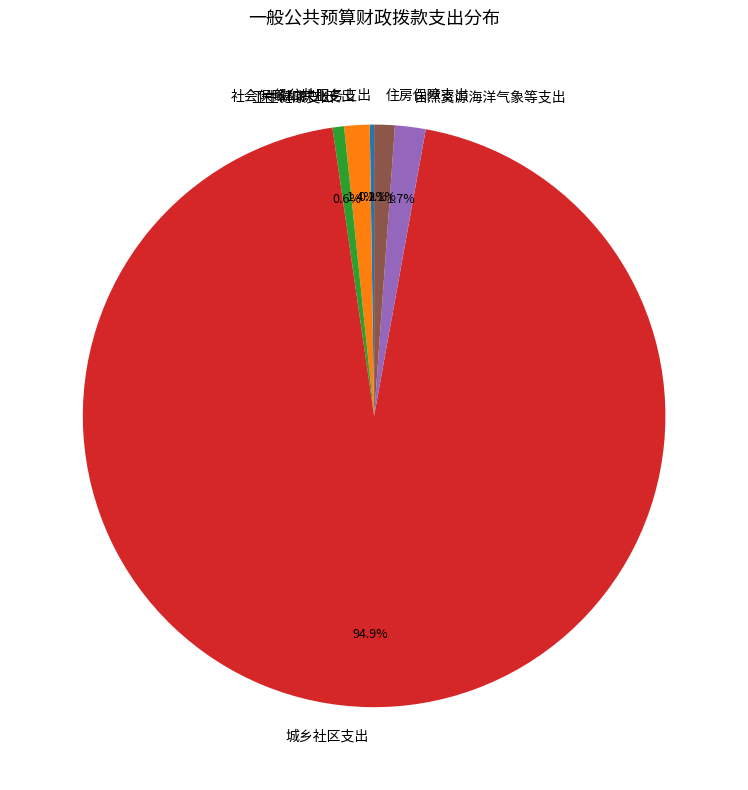

What is the largest slice in the pie chart?

城乡社区支出